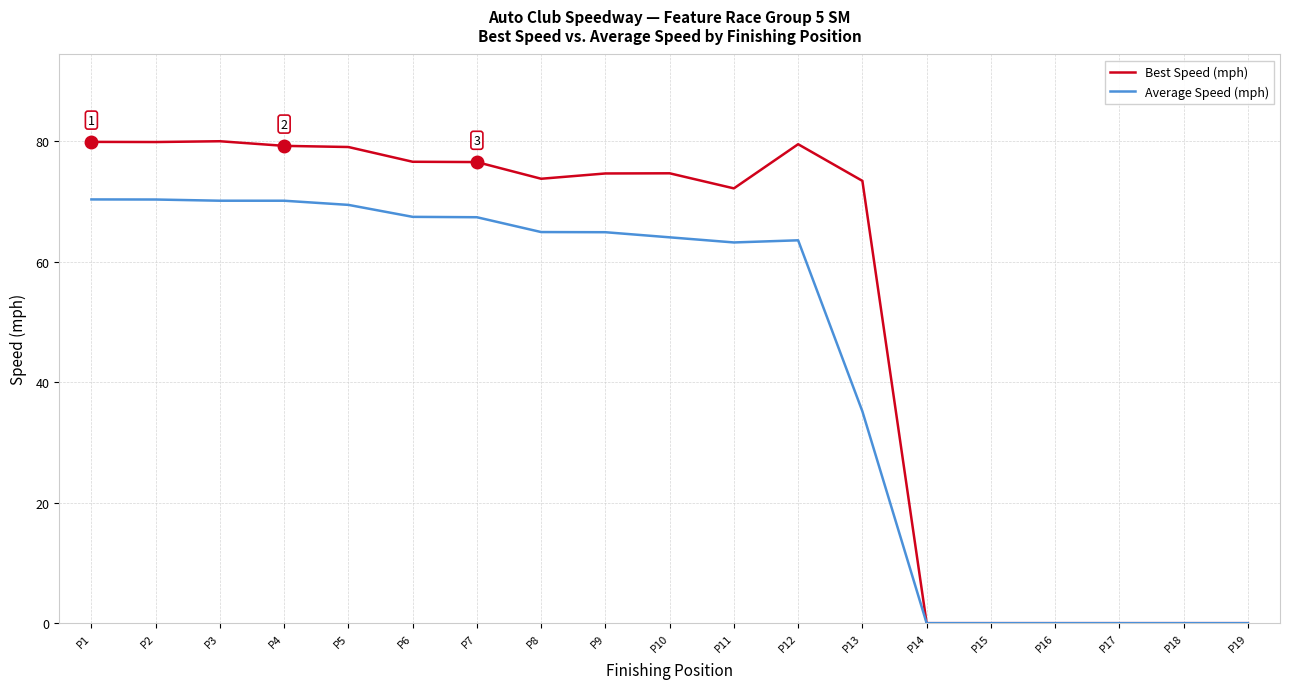

List the series in order of their peak value, lowest first.

Average Speed (mph), Best Speed (mph)